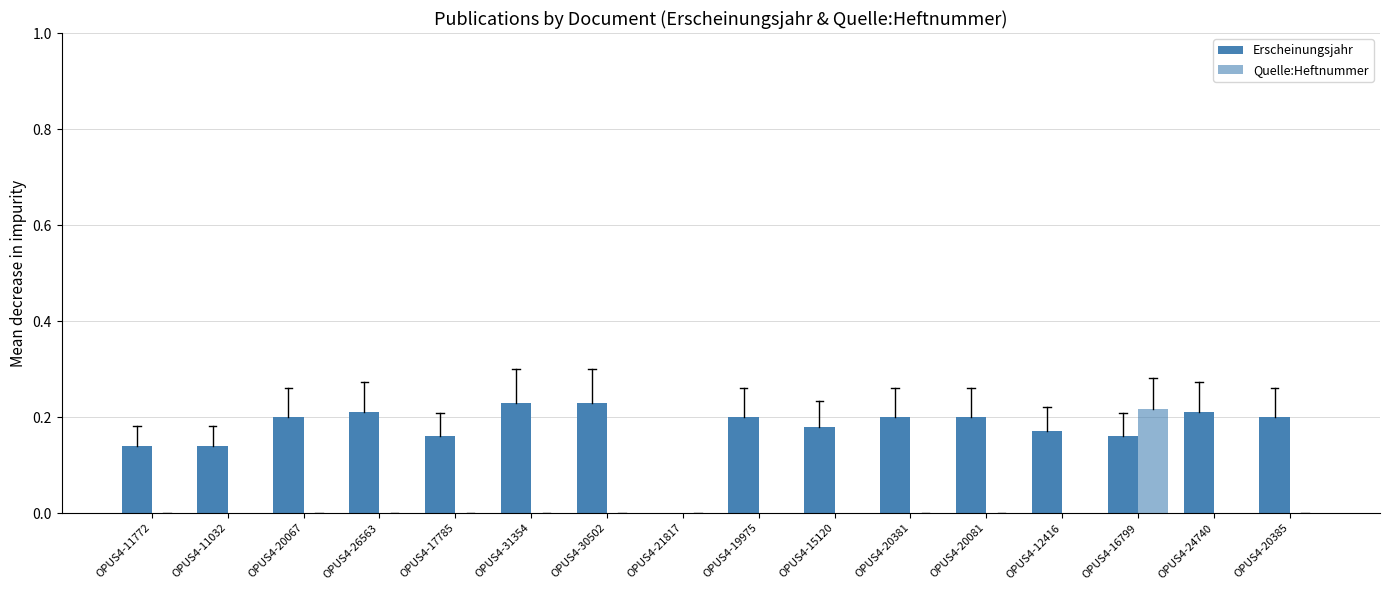

Reading right to left, extract all data points from this chart.

Erscheinungsjahr: OPUS4-20385=0.2	OPUS4-24740=0.2	OPUS4-16799=0.2	OPUS4-12416=0.2	OPUS4-20081=0.2	OPUS4-20381=0.2	OPUS4-15120=0.2	OPUS4-19975=0.2	OPUS4-21817=0.0	OPUS4-30502=0.2	OPUS4-31354=0.2	OPUS4-17785=0.2	OPUS4-26563=0.2	OPUS4-20067=0.2	OPUS4-11032=0.1	OPUS4-11772=0.1
Quelle:Heftnummer: OPUS4-20385=0.0	OPUS4-24740=0.0	OPUS4-16799=0.2	OPUS4-12416=0.0	OPUS4-20081=0.0	OPUS4-20381=0.0	OPUS4-15120=0.0	OPUS4-19975=0.0	OPUS4-21817=0.0	OPUS4-30502=0.0	OPUS4-31354=0.0	OPUS4-17785=0.0	OPUS4-26563=0.0	OPUS4-20067=0.0	OPUS4-11032=0.0	OPUS4-11772=0.0